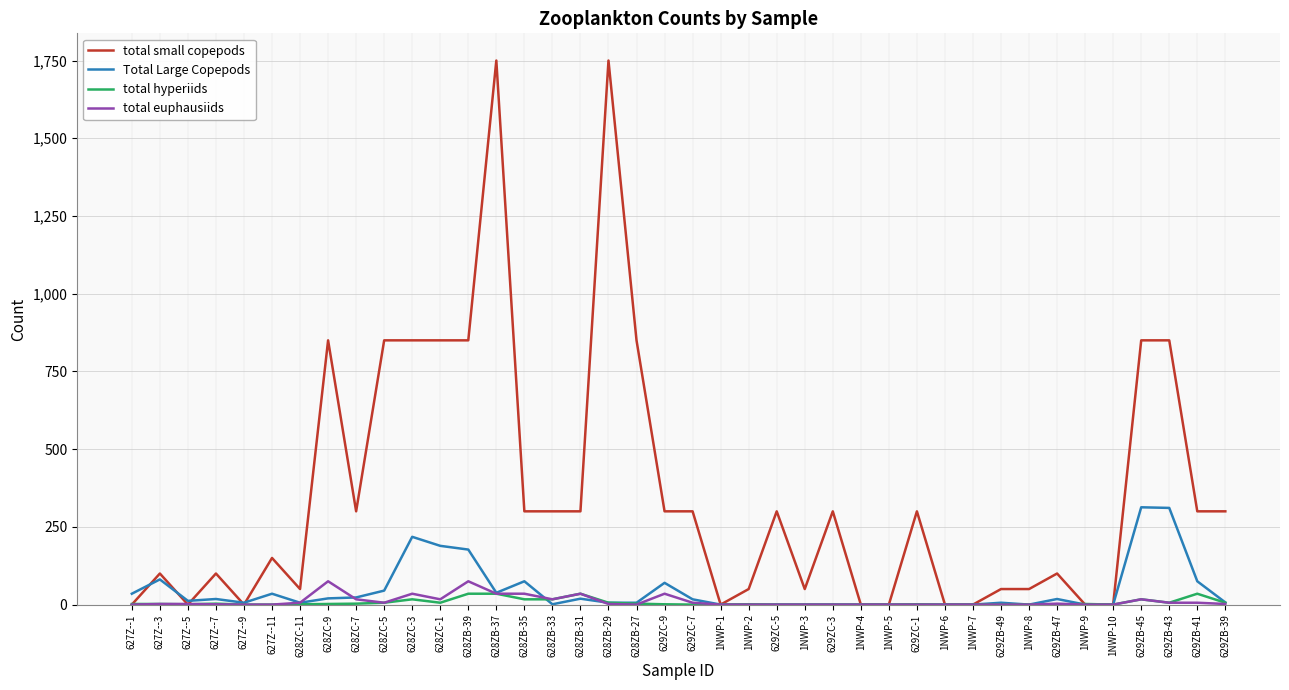

What is the difference between the Total Large Copepods values at 628ZC-5 and 629ZC-7?

28